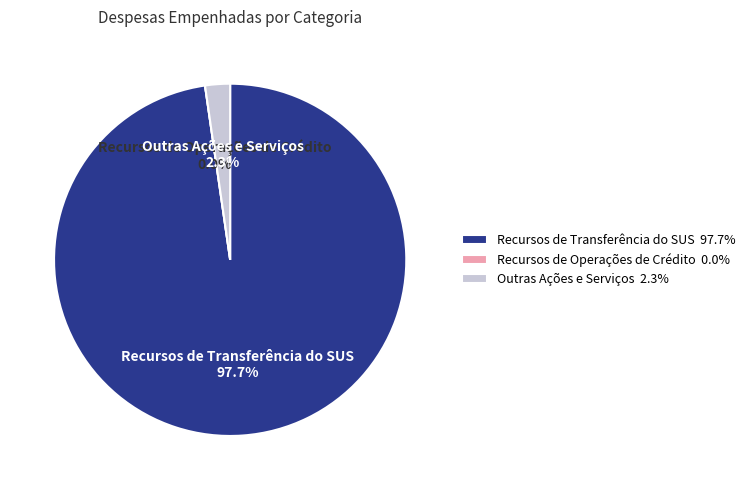

Which category has the smallest portion of the pie?

Recursos de Operações de Crédito